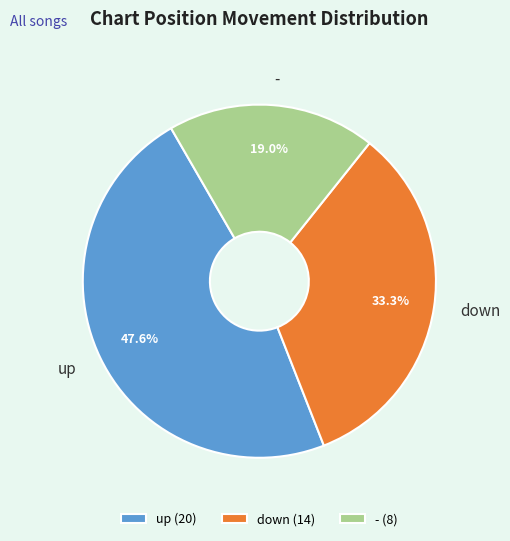

Between - and up, which is larger?

up